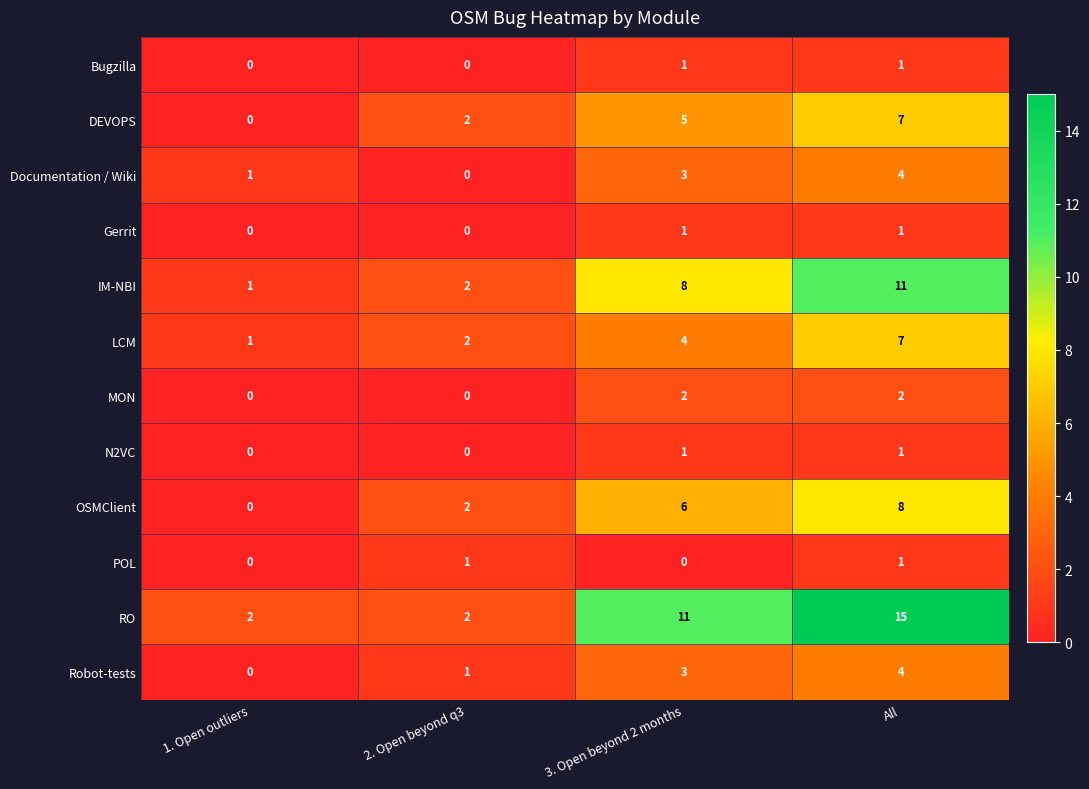

What is the average value of the IM-NBI series?

6